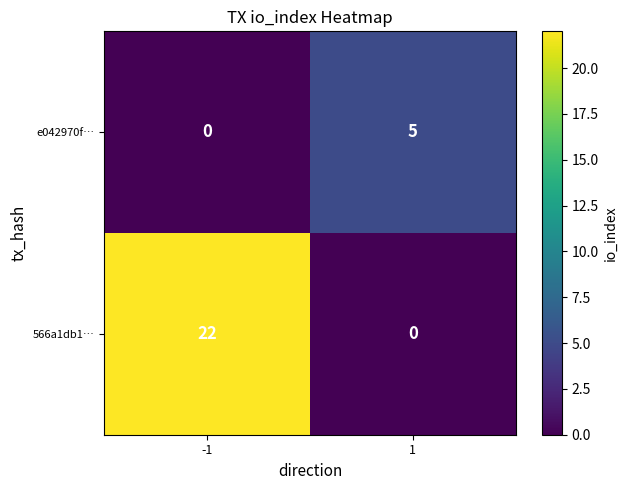

Rank the series by their maximum value, from highest to lowest.

566a1db1…, e042970f…